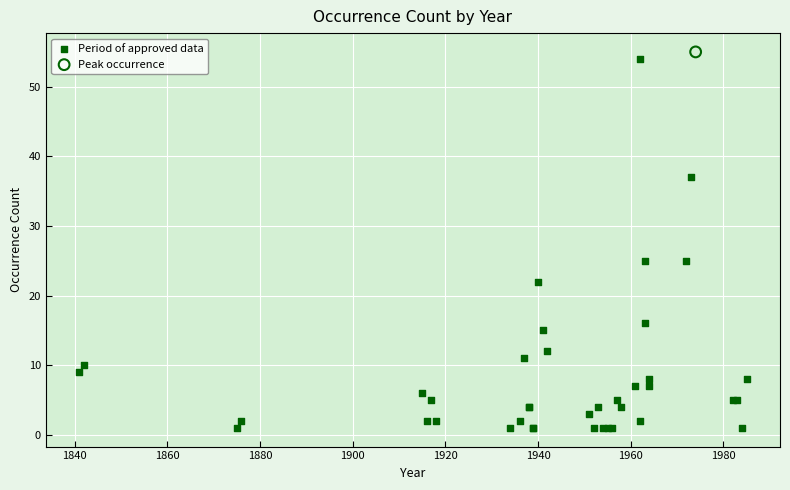

What are all the series names shown in the legend?

Period of approved data, Peak occurrence